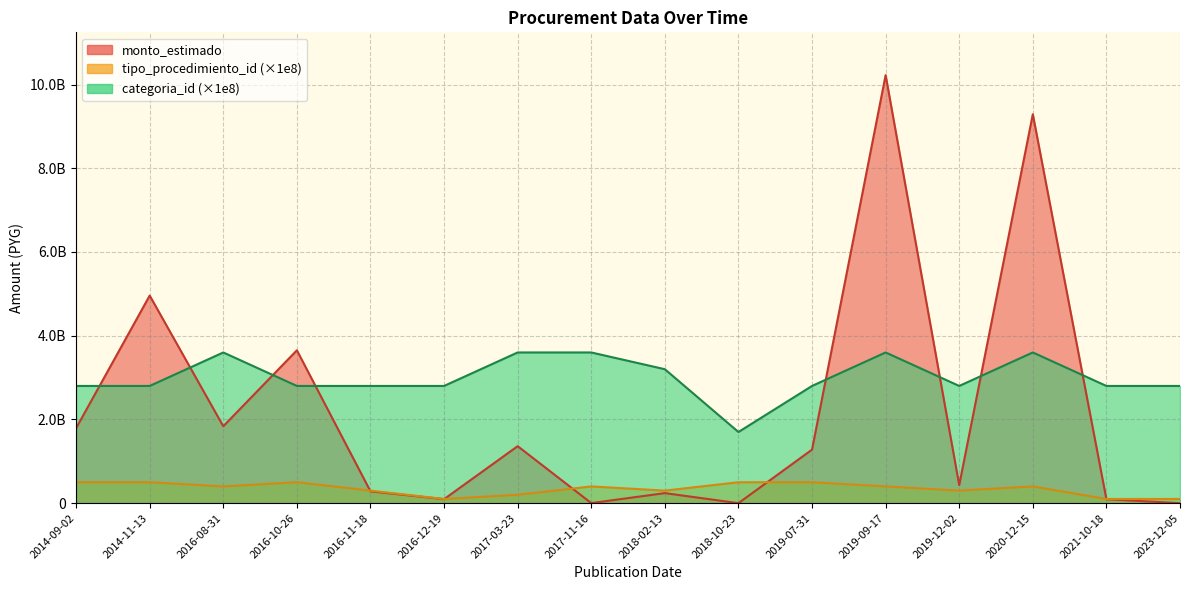

True or false: monto_estimado has a value of 778 at 2018-10-23.

False